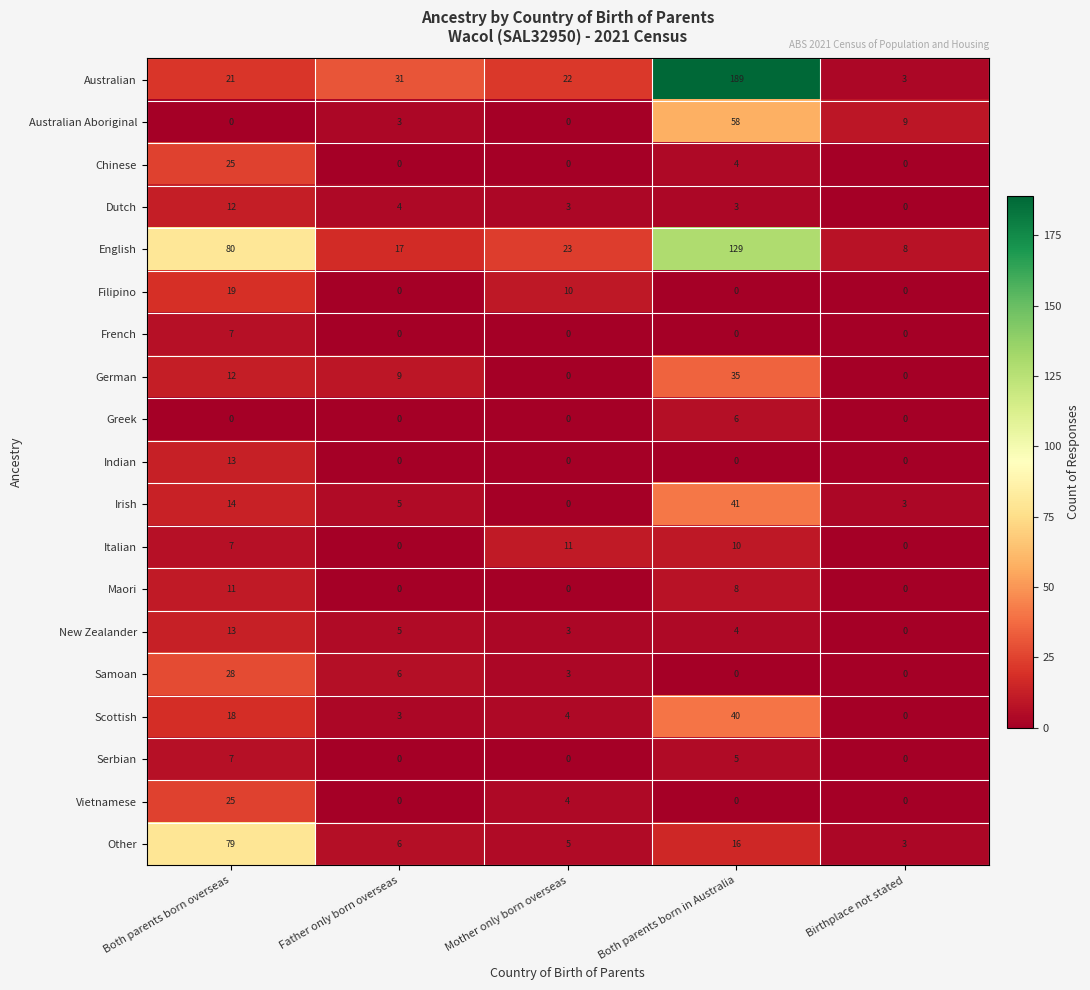

At which category is the sum across all series the highest?

Both parents born in Australia